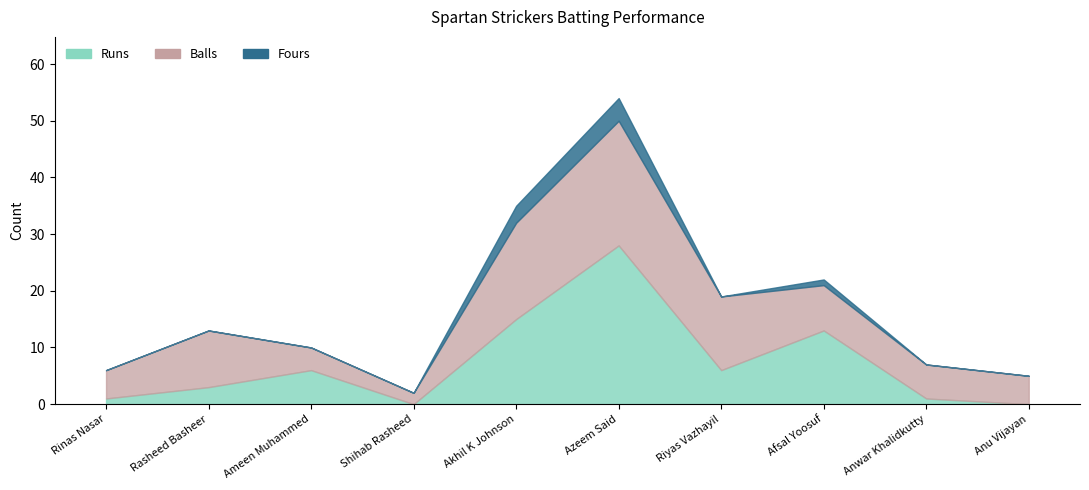

Which category has the highest value in the Balls series?

Azeem Said